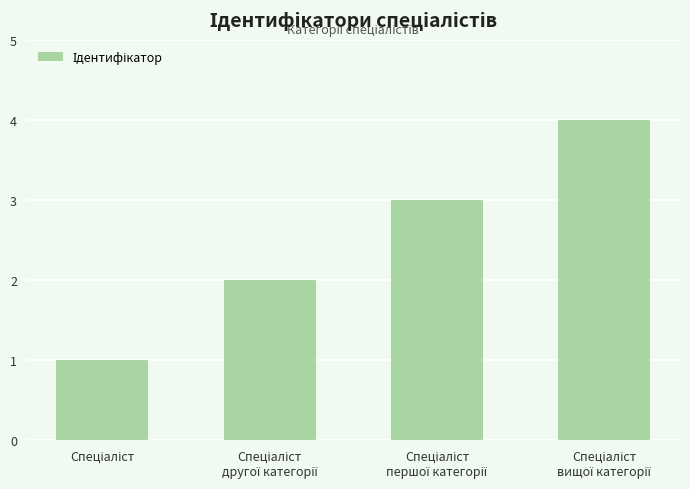

What is the maximum value shown in the chart?

4